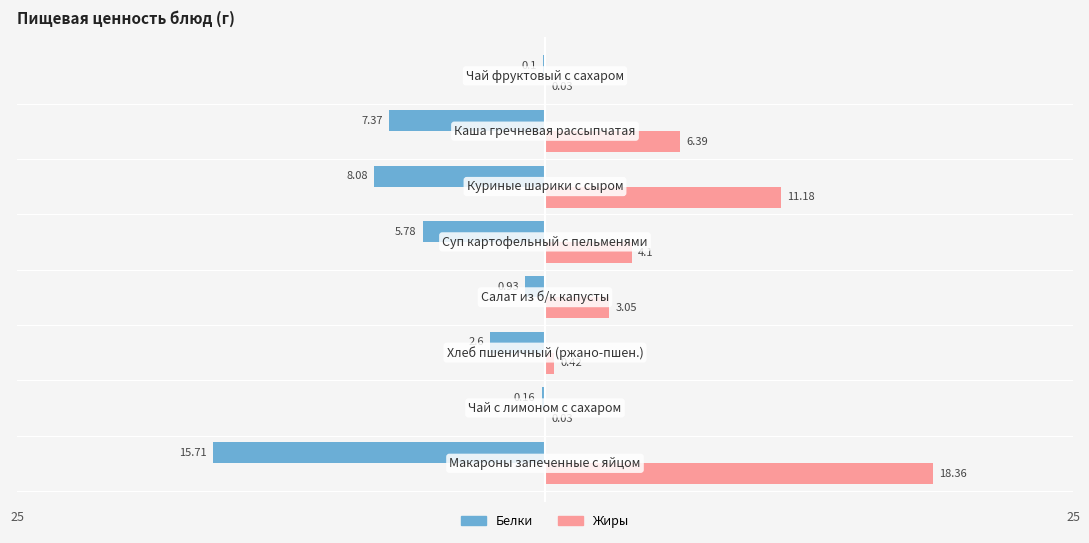

What is the difference between the second highest and second lowest values in the Белки series?

7.9